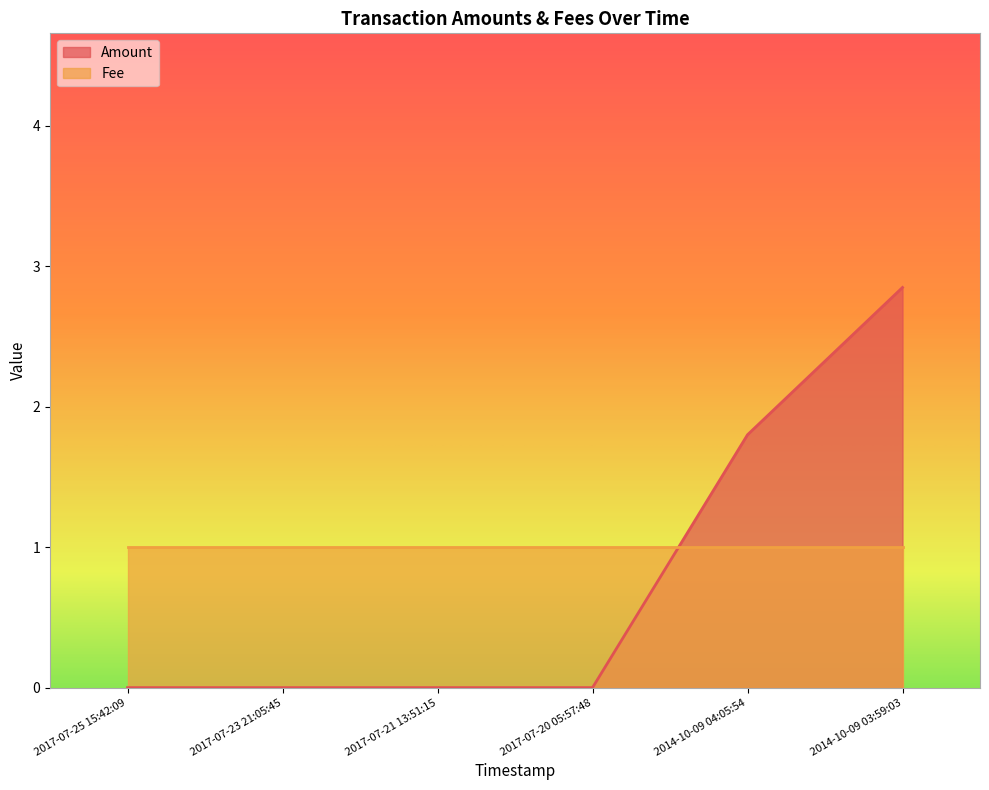

What is the average value?

0.8